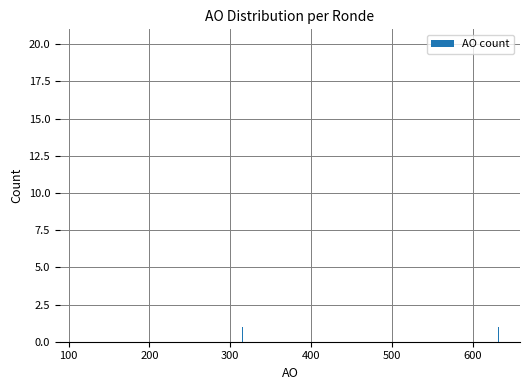

Are the bars grouped side by side (vs. stacked)?

No